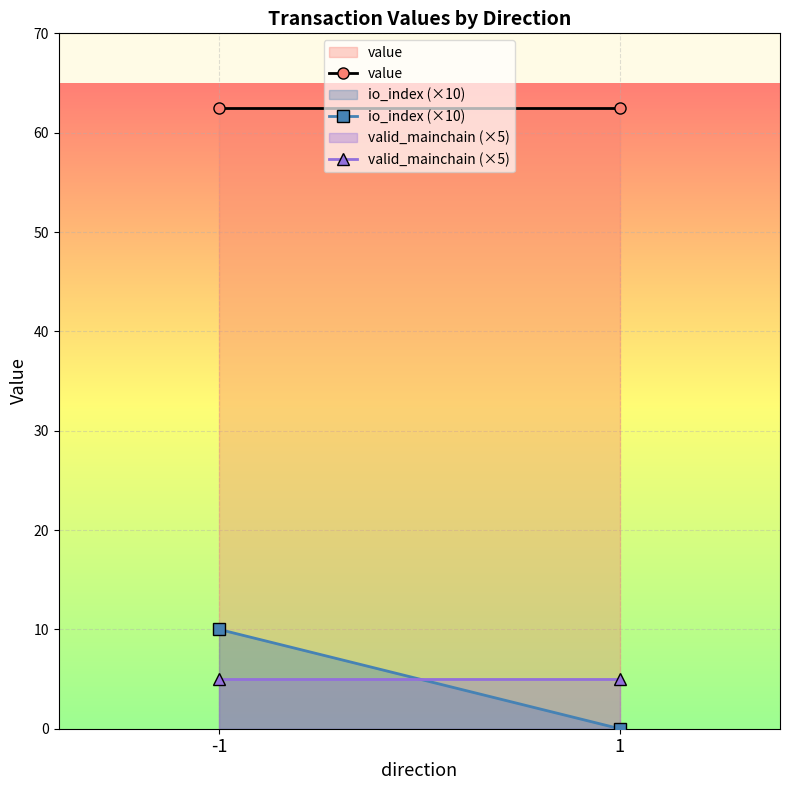

Between -1 and 1, which is larger?

-1